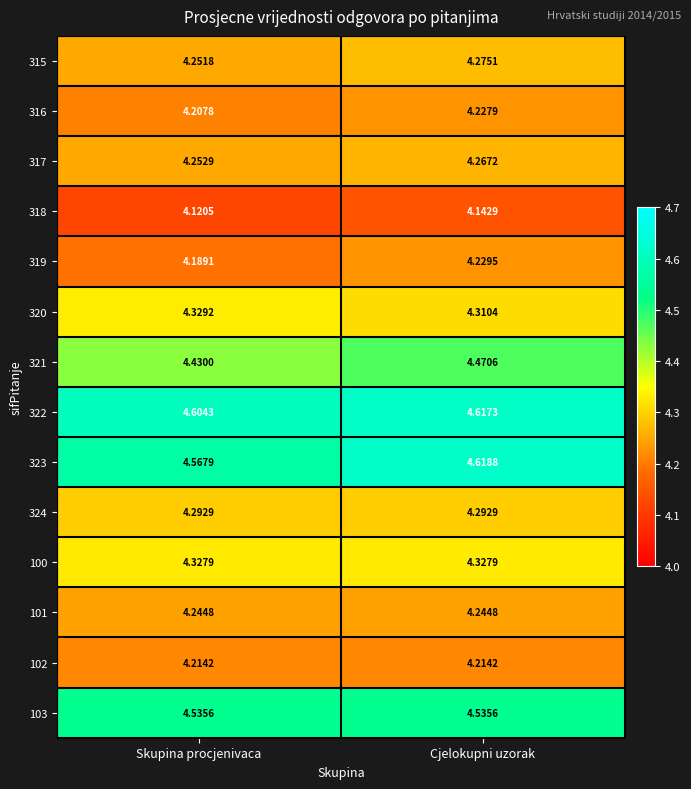

At which label is 322 closest to 4?

Skupina procjenivaca